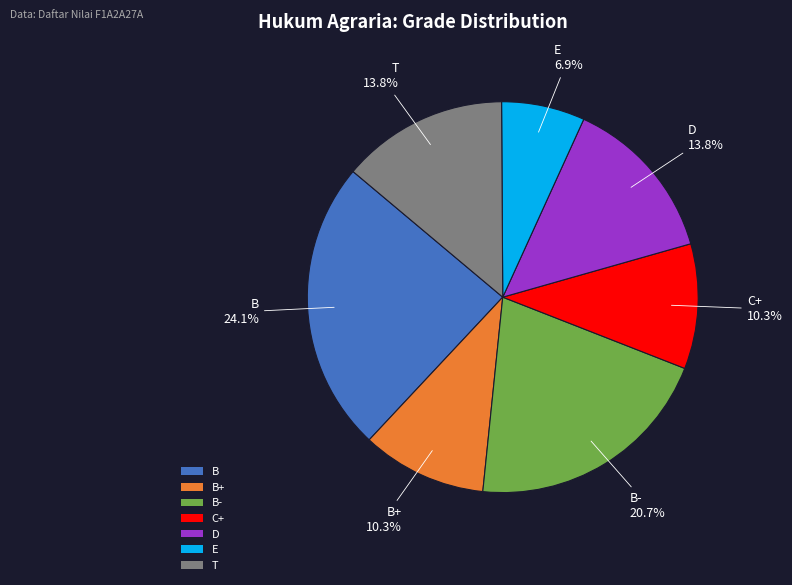

Approximately how many times larger is the value at B+ compared to C+?

1.0